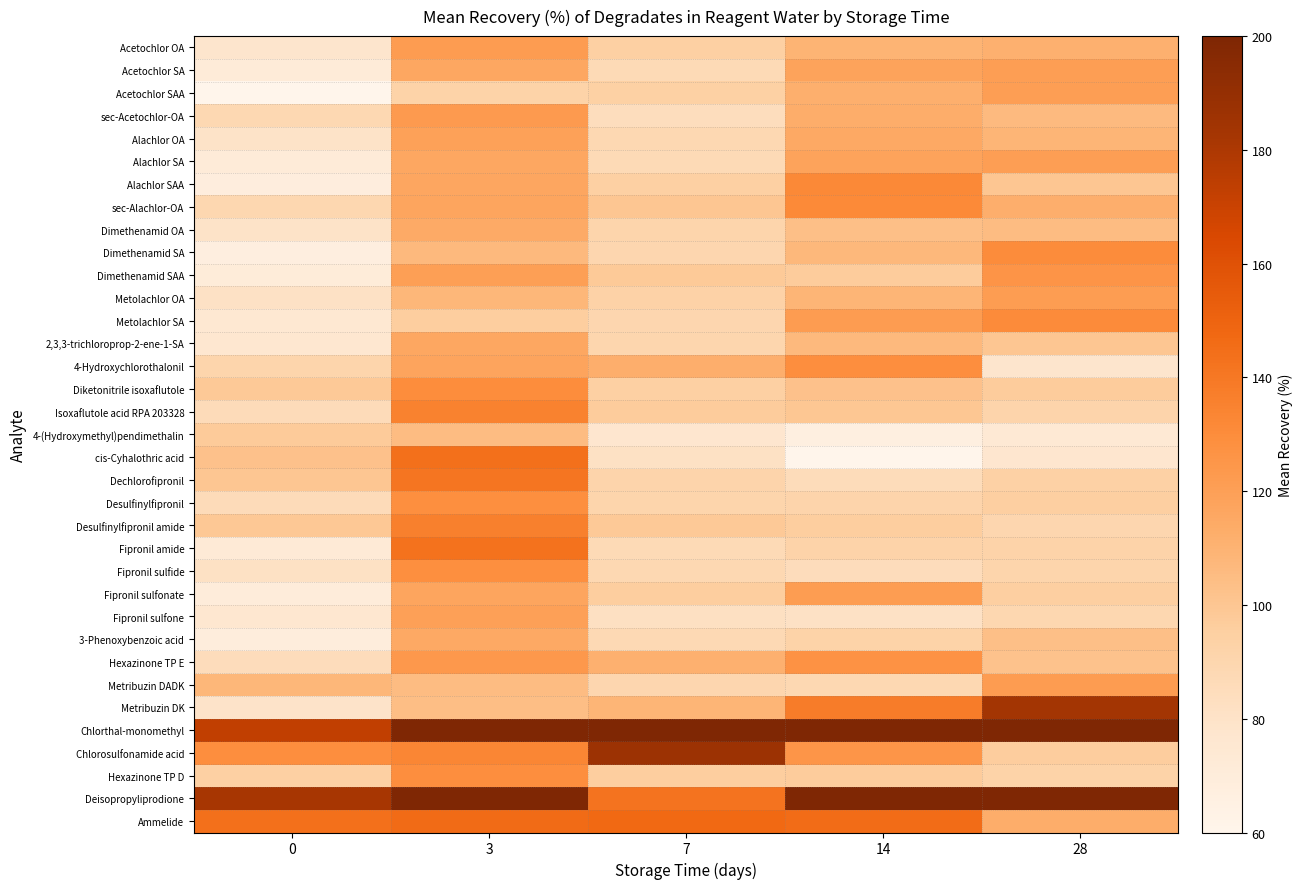

Between 0 and 7, which is larger?

7